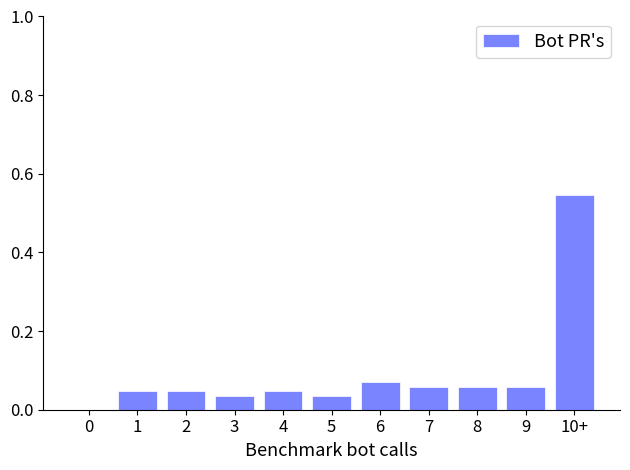

True or false: the data shows 0.0 at 5.

True